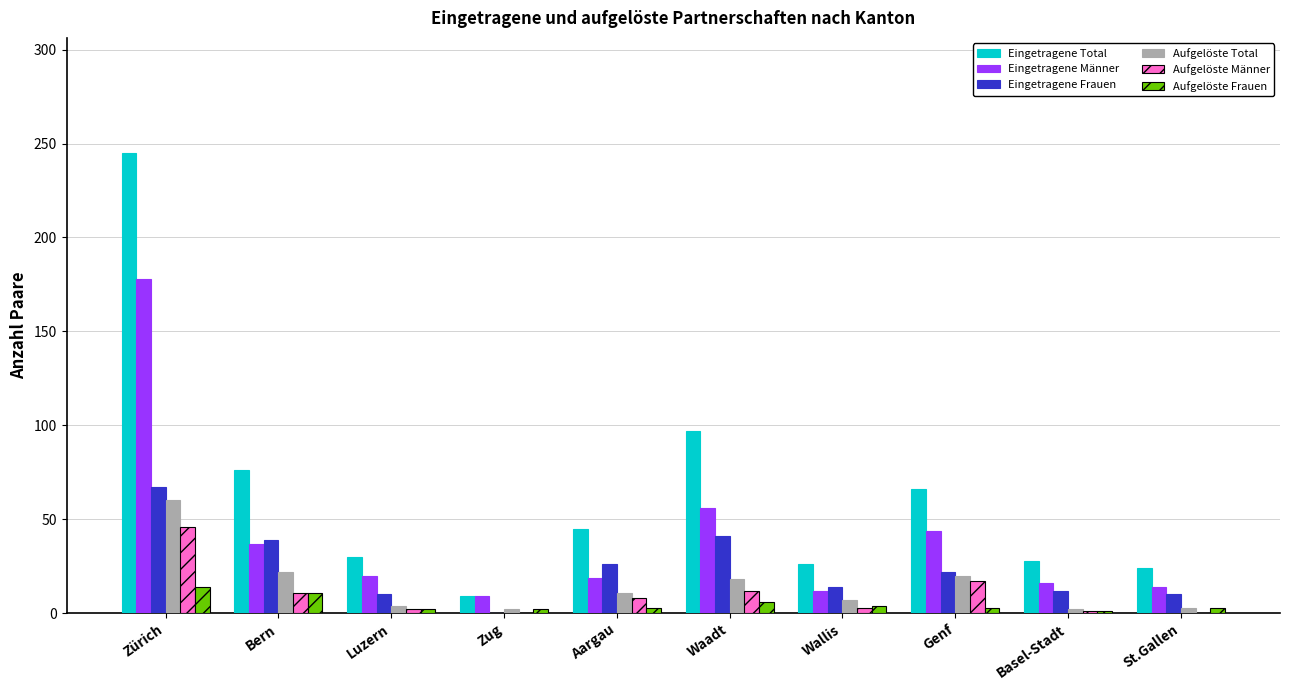

How many categories are shown in the chart?

10